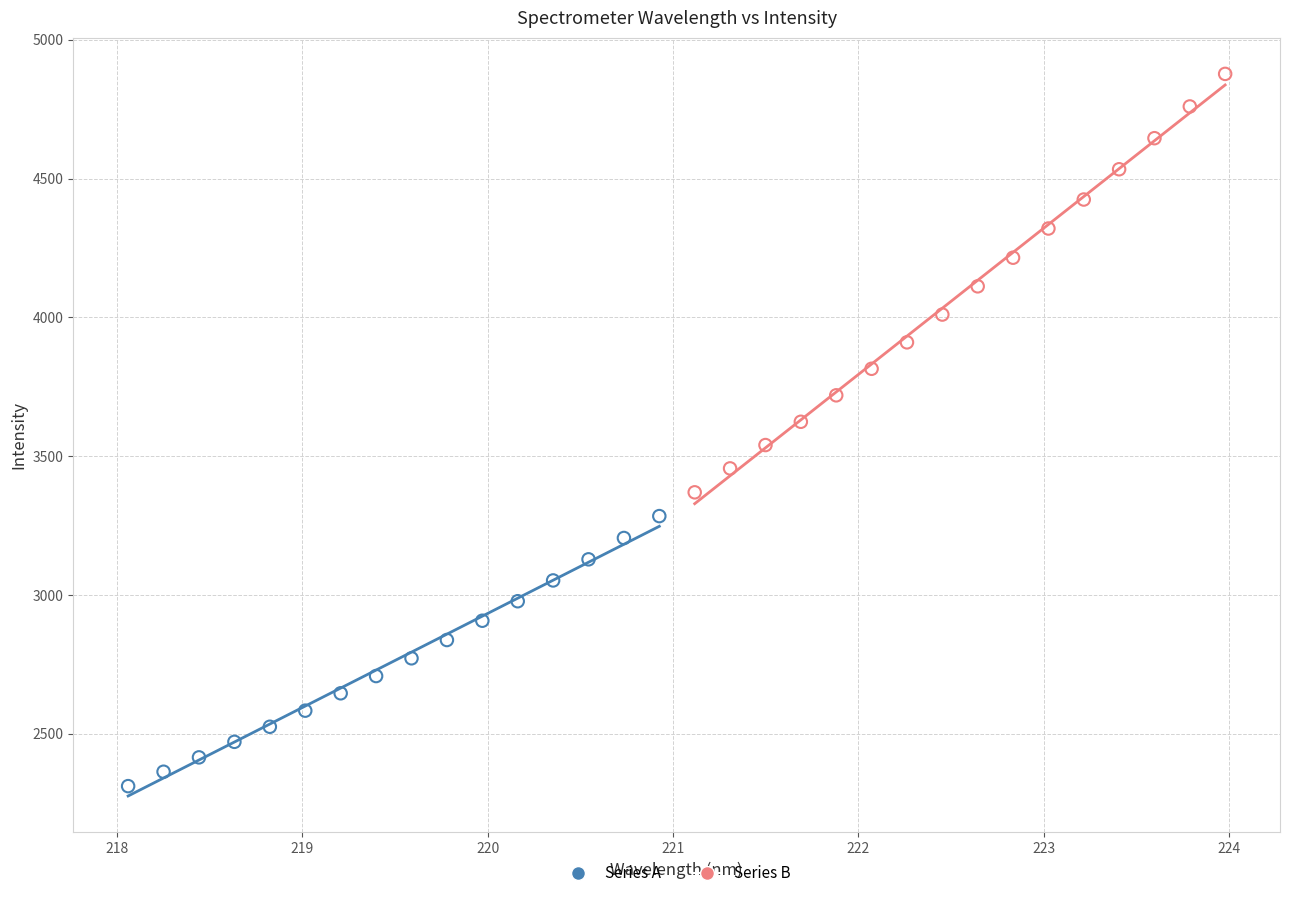

Which series reaches the maximum Y coordinate?

Series B